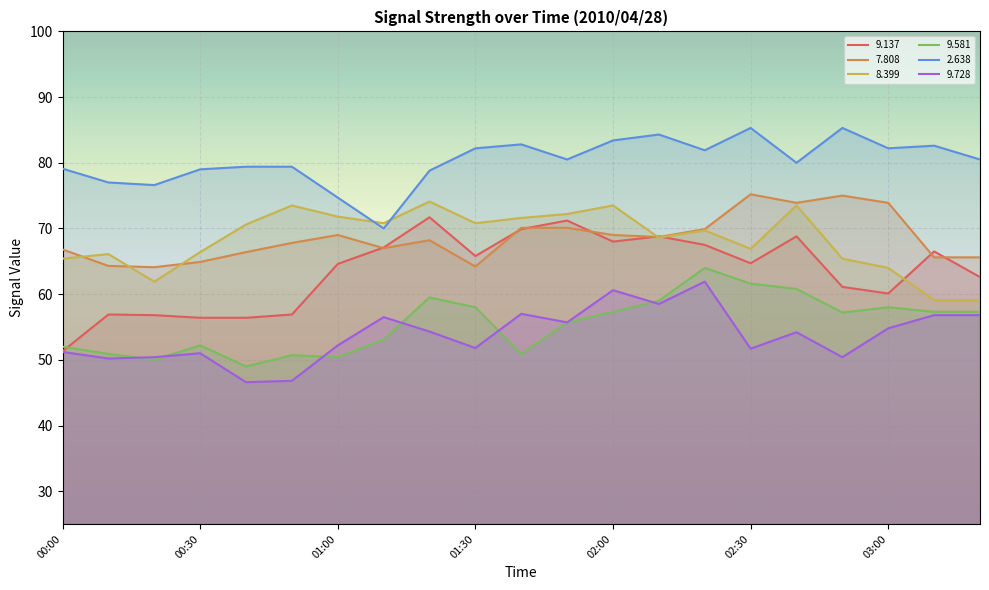

In   2.638, how many points are lower than both neighbors (excluding endpoints)?

6